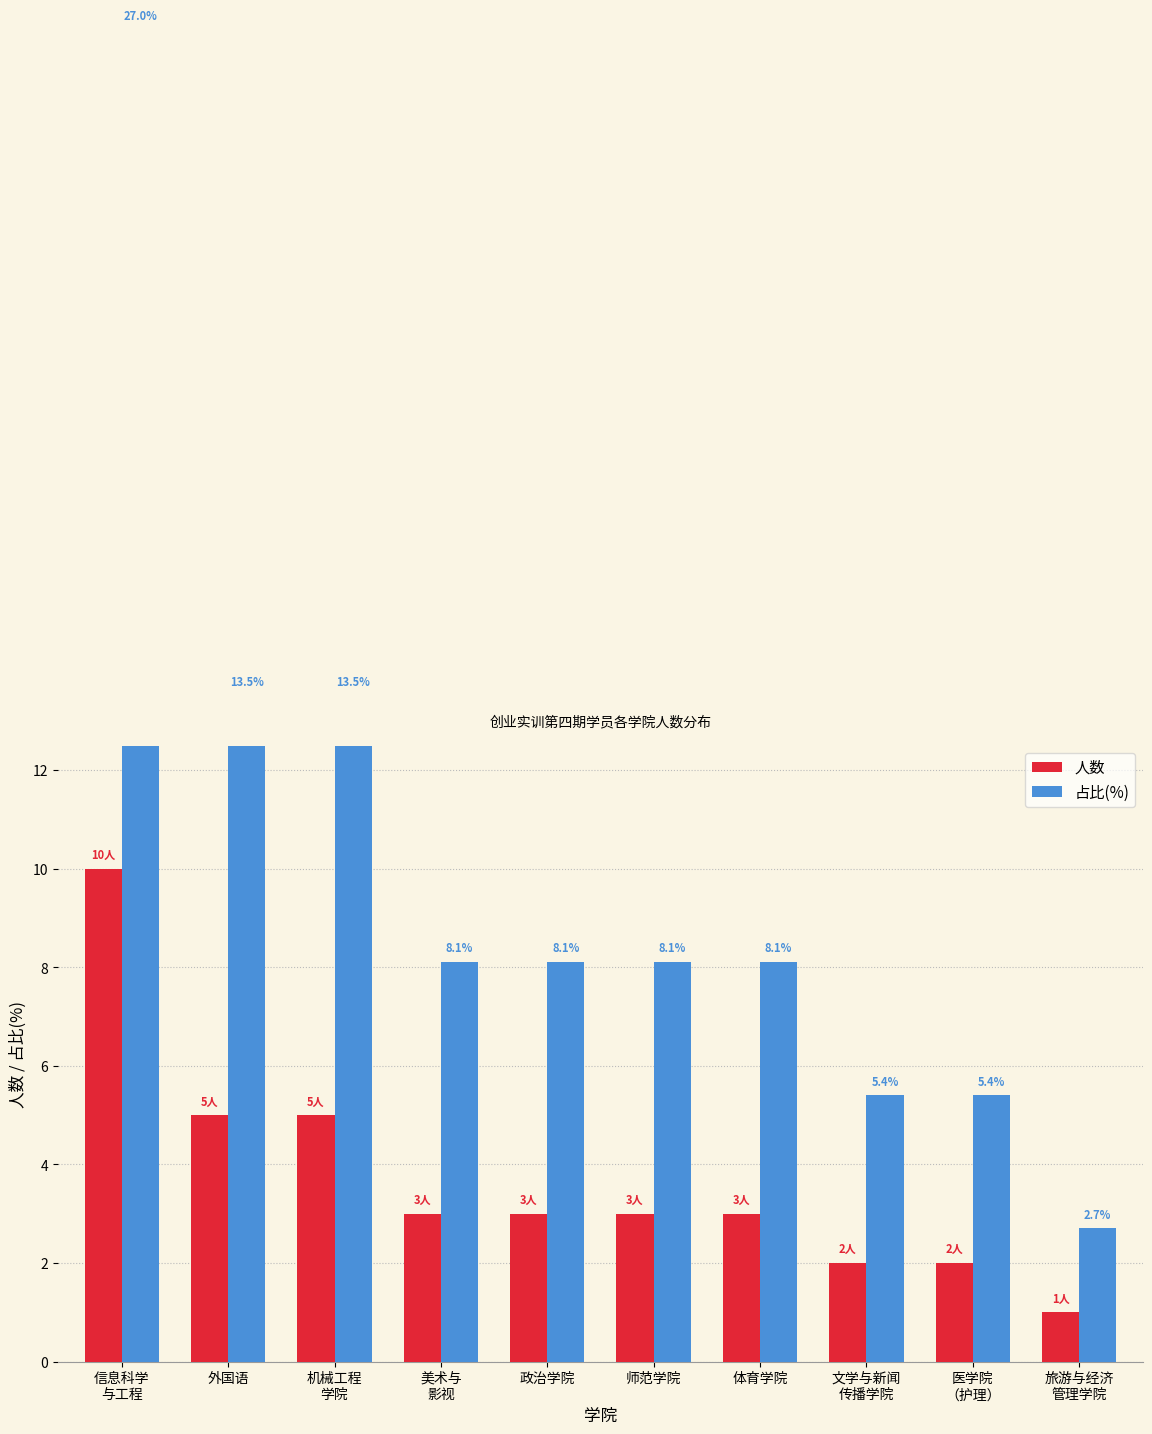

How many data points in 人数 are above 3?

3